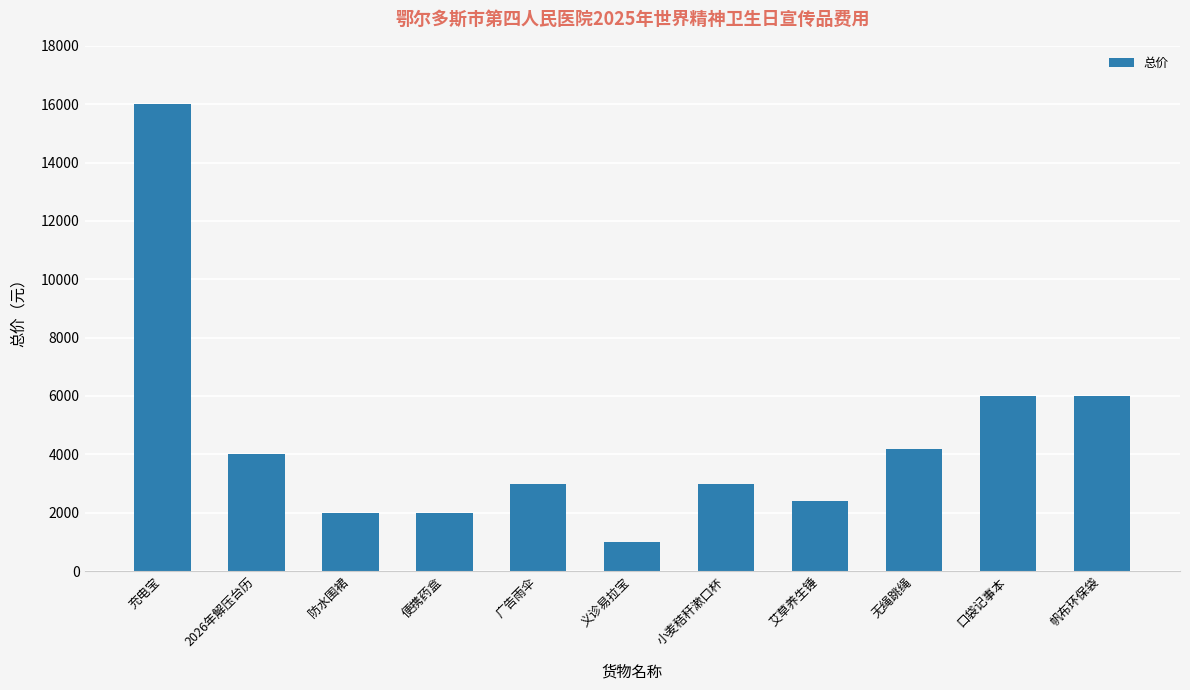

Reading left to right, list all the values displayed in this chart.

充电宝=16000	2026年解压台历=4000	防水围裙=2000	便携药盒=2000	广告雨伞=3000	义诊易拉宝=1000	小麦秸秆漱口杯=3000	艾草养生锤=2400	无绳跳绳=4200	口袋记事本=6000	帆布环保袋=6000